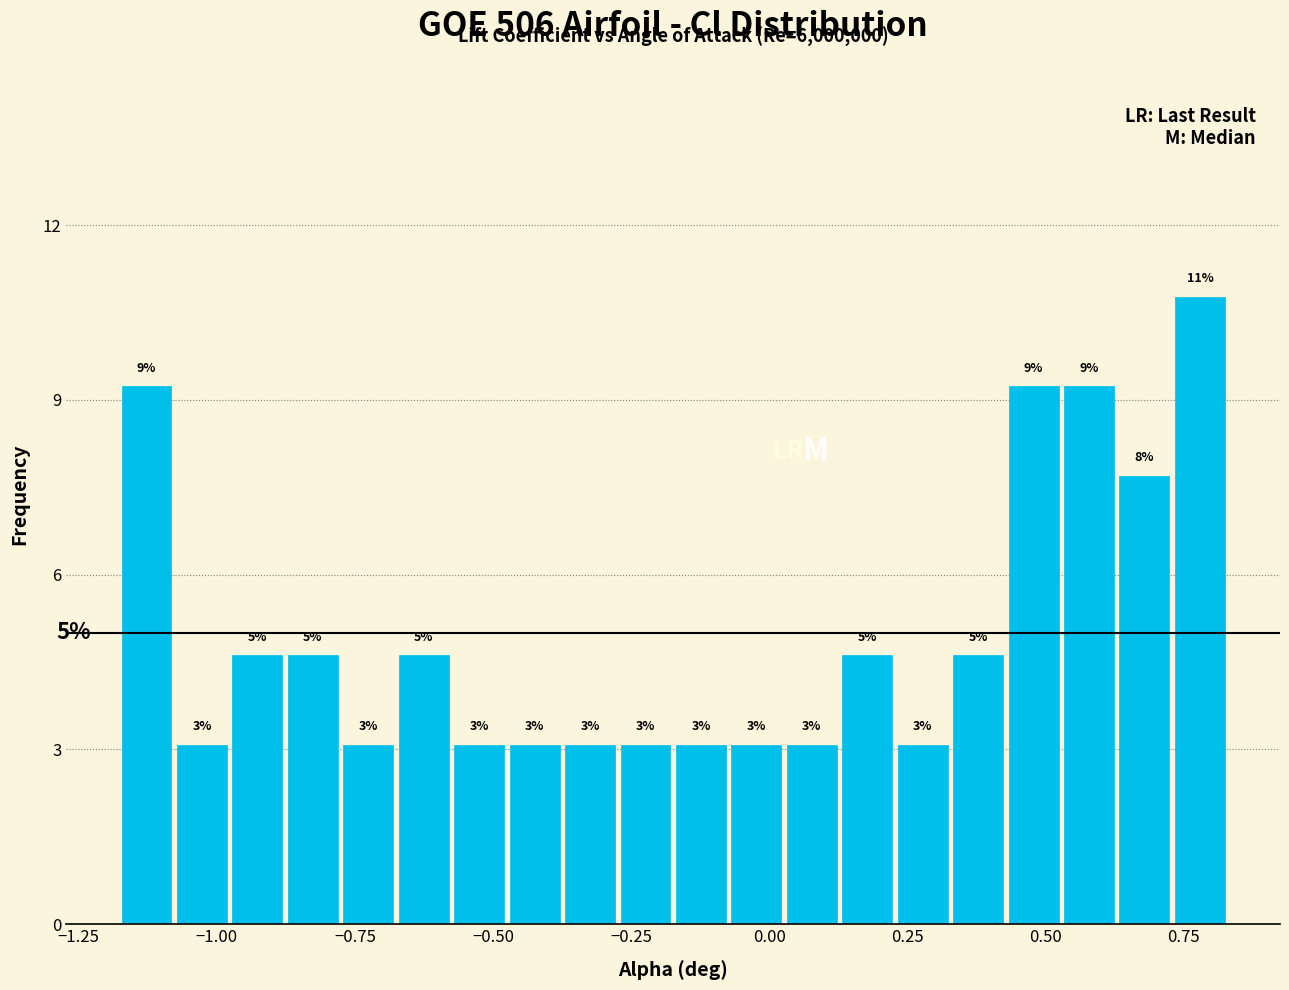

Around what value on the x-axis is the tallest bar? Give the approximate position of its centre, as read against the axis.

0.80